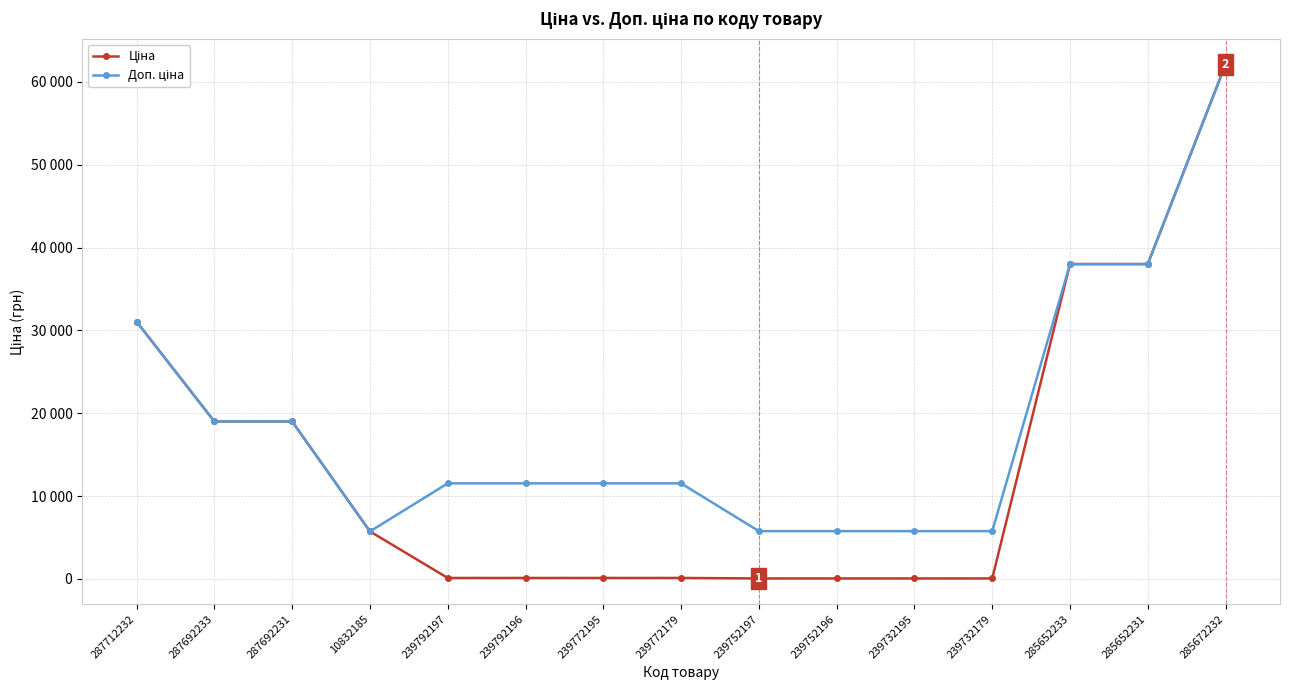

Does the chart have visible grid lines?

Yes